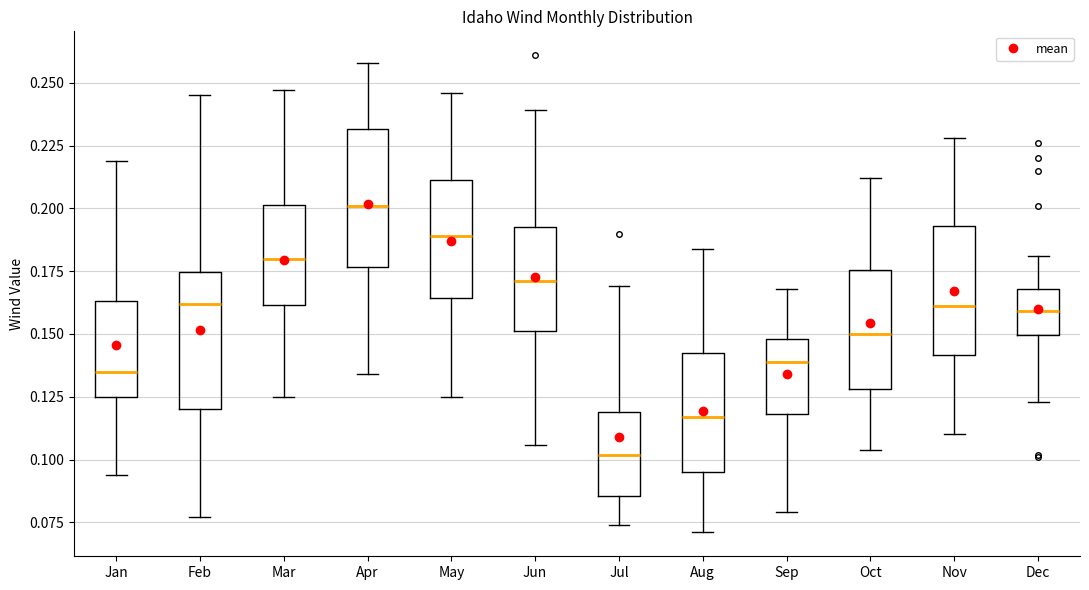

Where does the lower whisker of the box for Jul end on the y-axis? The values are not printed on the chart, so give them approximately, as read against the axis.

0.075